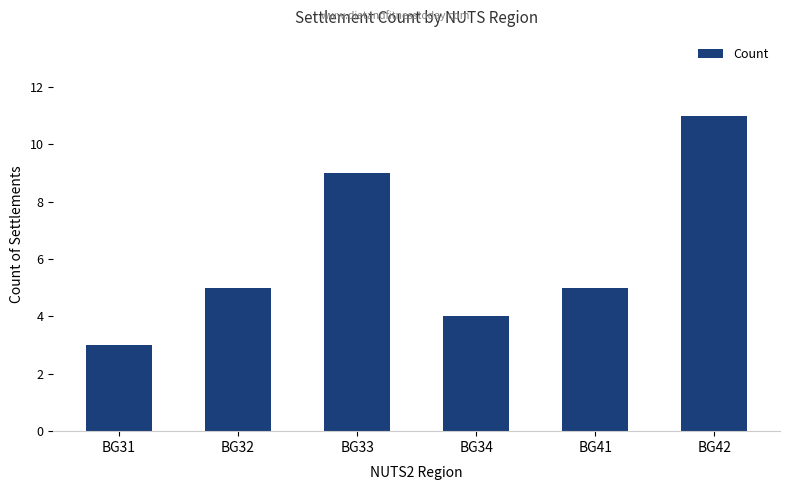

True or false: the data shows 4 at BG34.

True